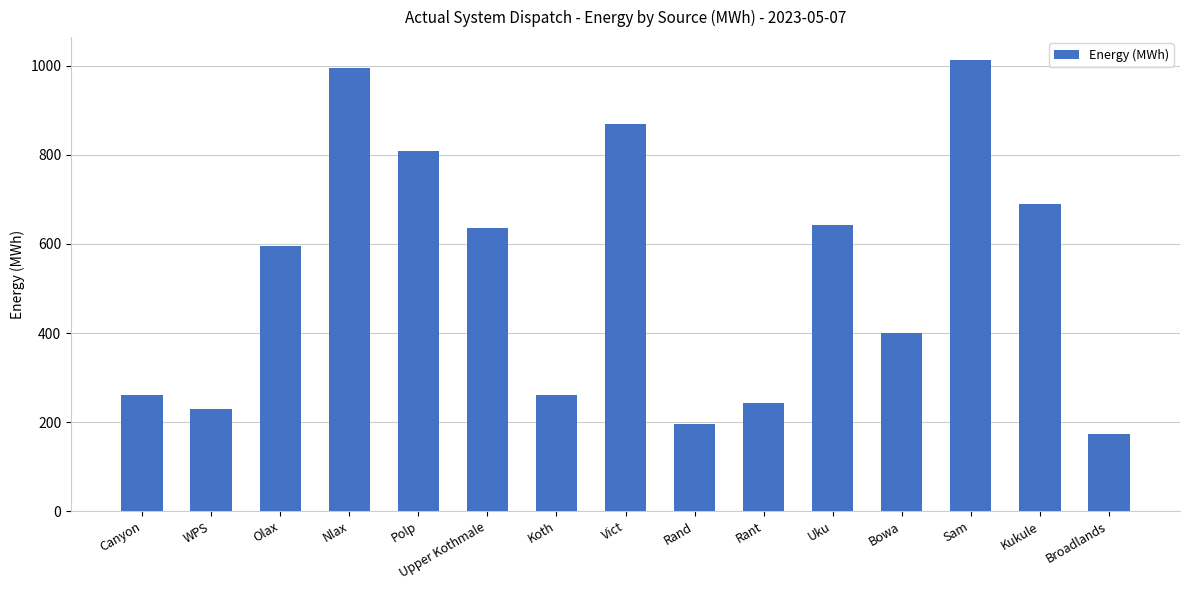

What is the change in value from Polp to Sam?

+205.0